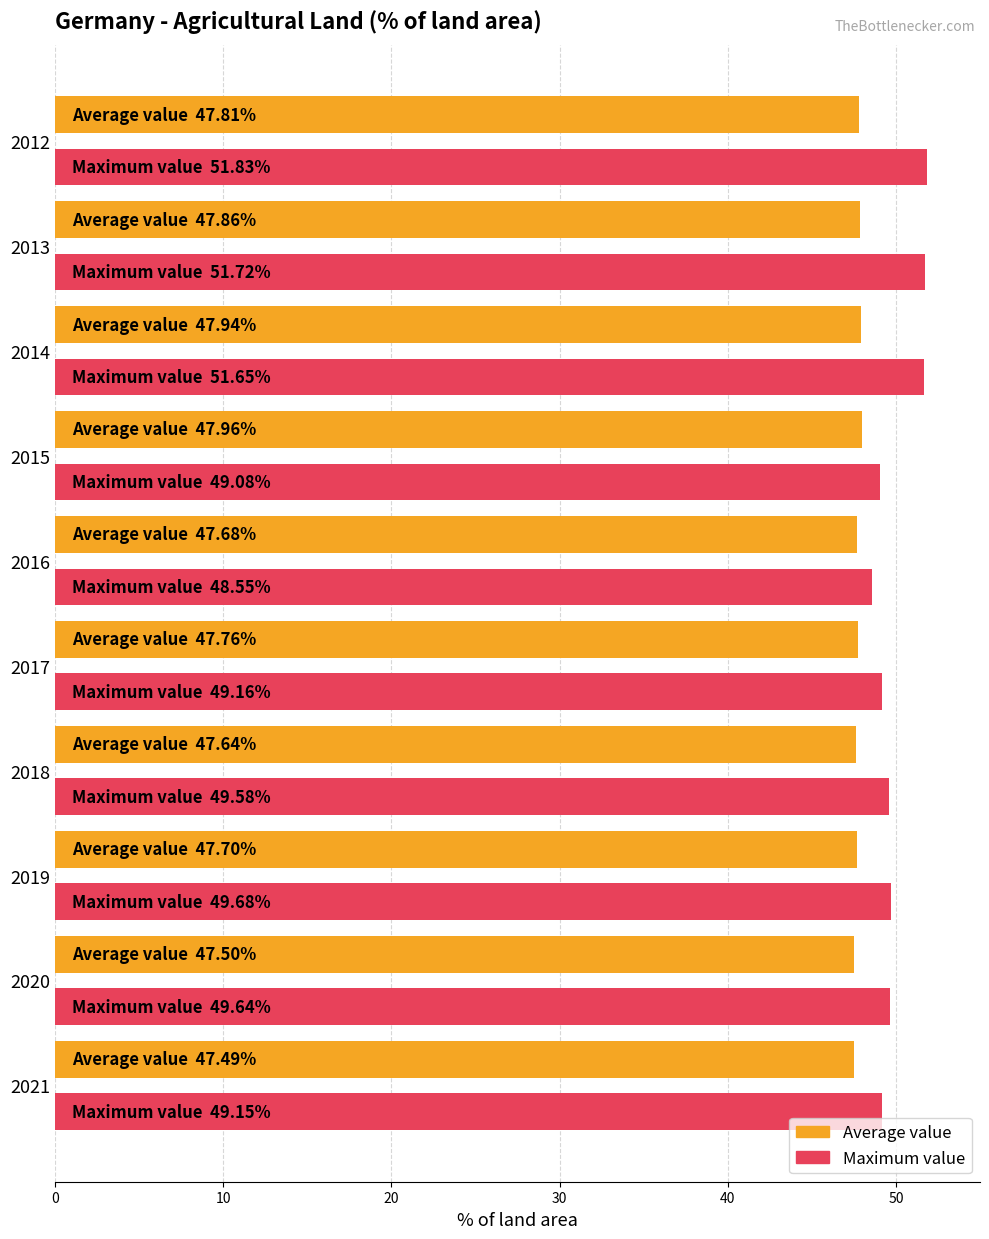

Which series has the widest spread of values?

Maximum value